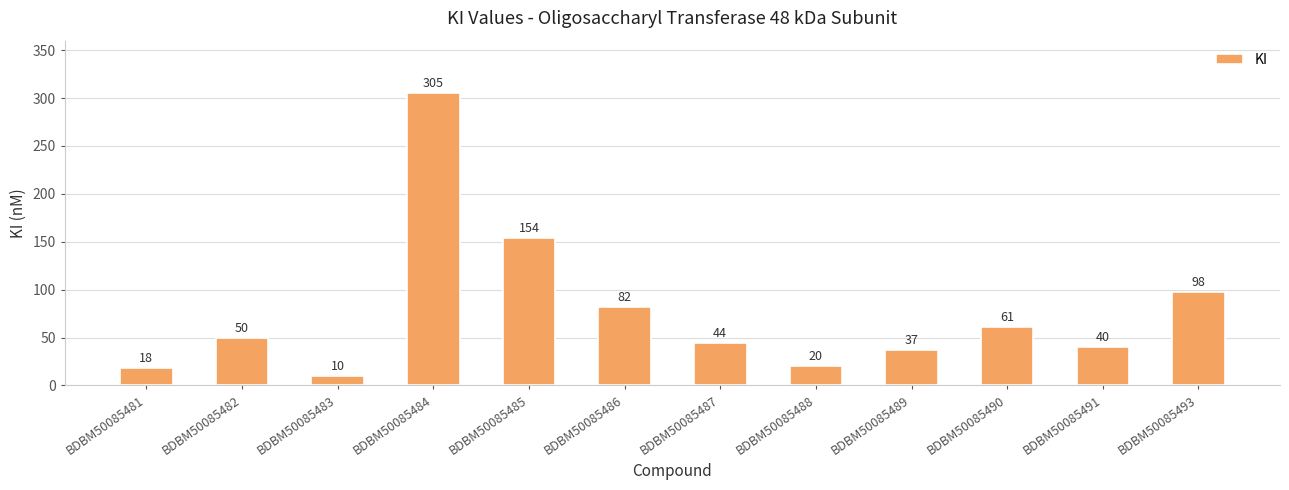

Rank the categories by value from highest to lowest.

BDBM50085484, BDBM50085485, BDBM50085493, BDBM50085486, BDBM50085490, BDBM50085482, BDBM50085487, BDBM50085491, BDBM50085489, BDBM50085488, BDBM50085481, BDBM50085483